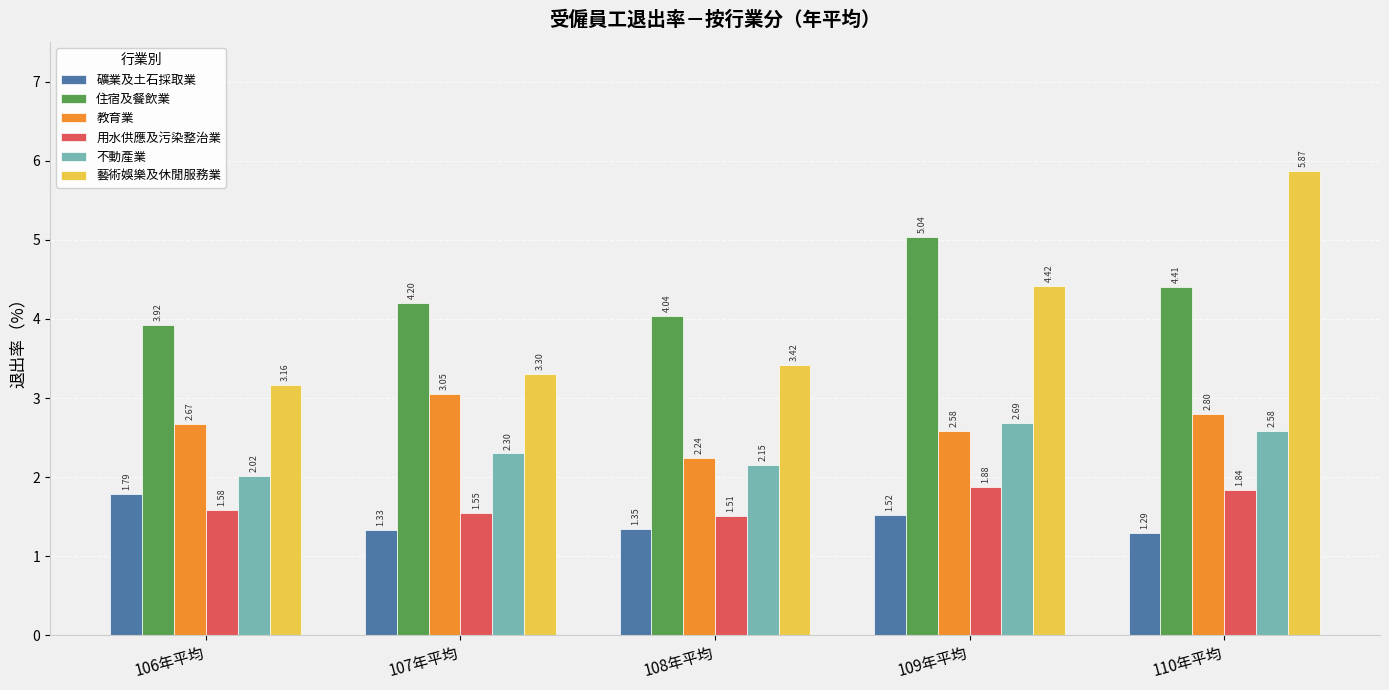

What is the difference between the highest and lowest values at 107年平均?

2.9